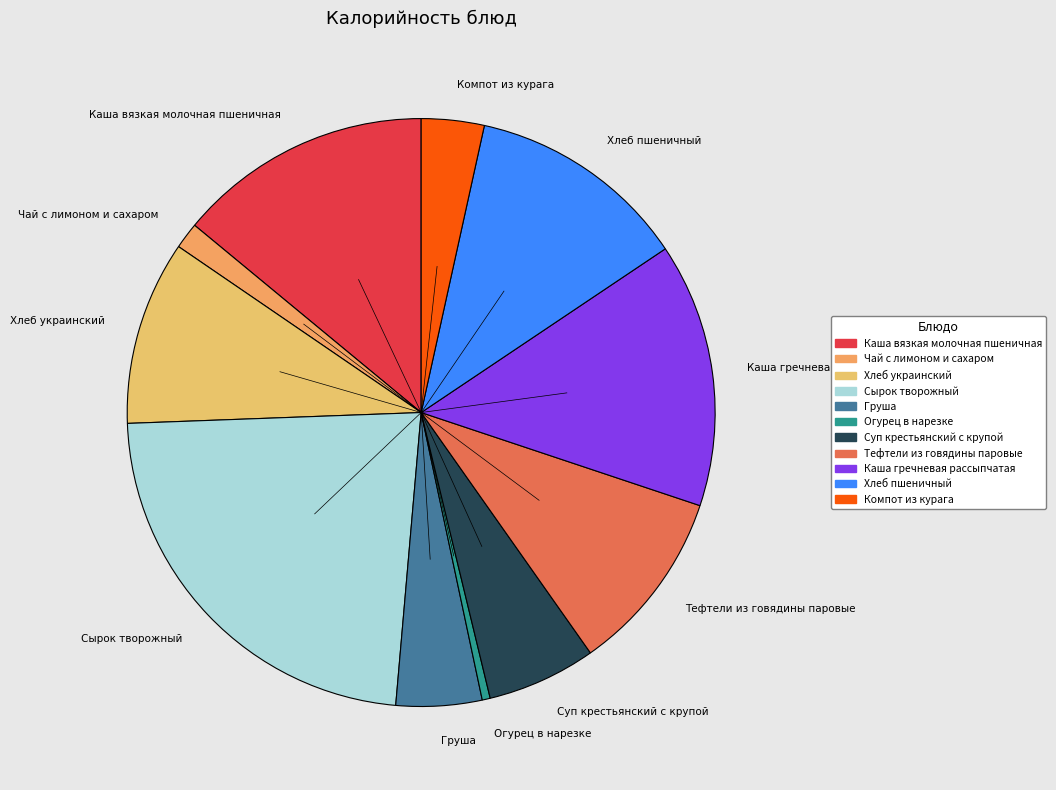

The Каша гречневая рассыпчатая slice represents 1% of the pie. True or false?

False